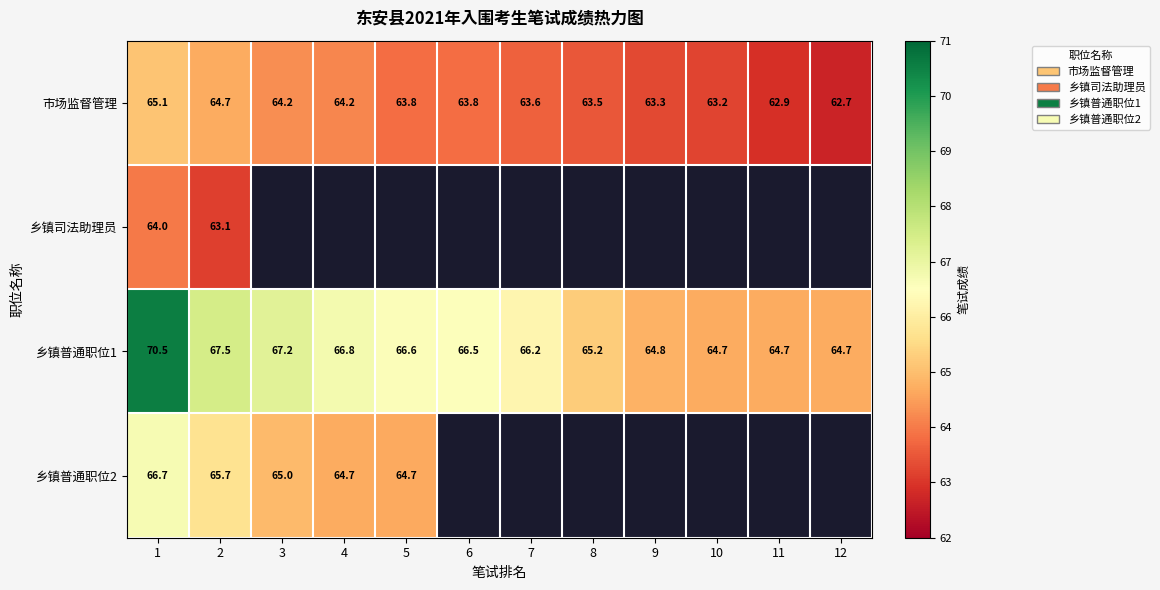

At how many categories does at least one series exceed 66?

7